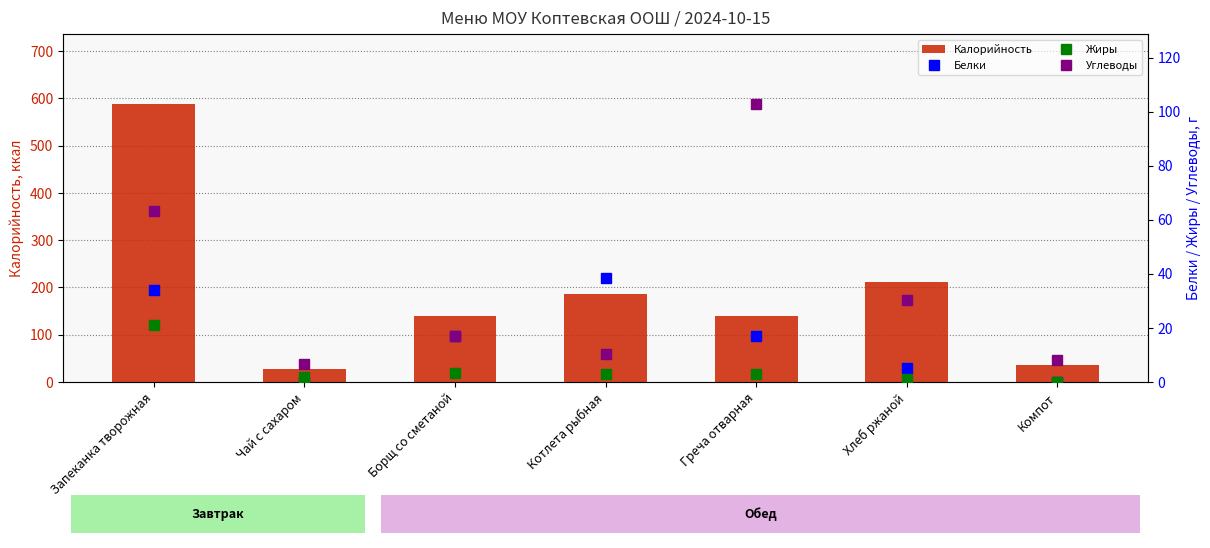

What is the lowest value of the Калорийность series?

26.8